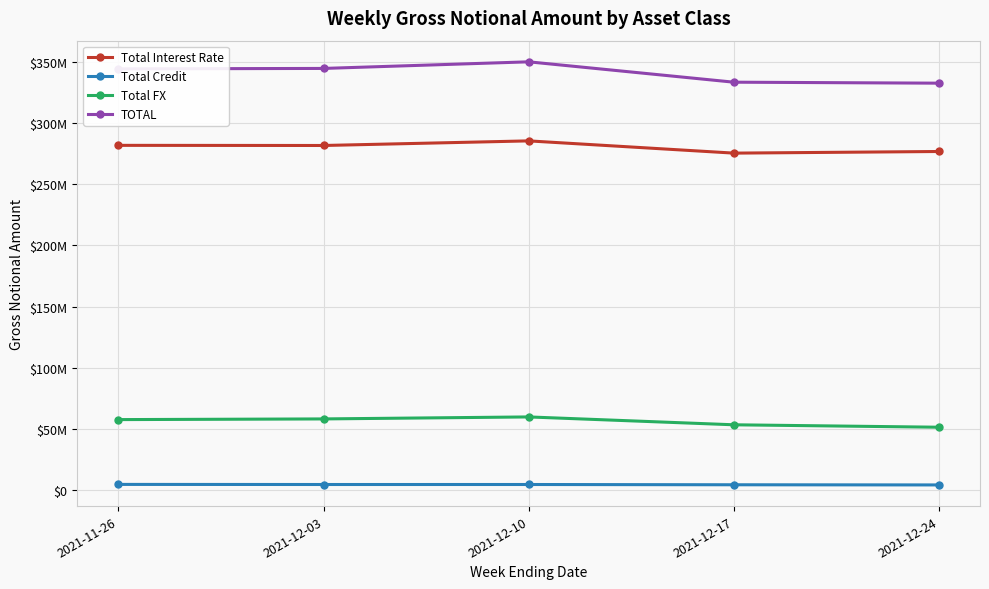

Reading right to left, what are all the values shown in this chart?

Total Interest Rate: 2021-12-24=276809393	2021-12-17=275480096	2021-12-10=285481439	2021-12-03=281717541	2021-11-26=281831045
Total Credit: 2021-12-24=4339265	2021-12-17=4474174	2021-12-10=4694586	2021-12-03=4686669	2021-11-26=4768030
Total FX: 2021-12-24=51493007	2021-12-17=53487155	2021-12-10=59909053	2021-12-03=58281718	2021-11-26=57725267
TOTAL: 2021-12-24=332641664	2021-12-17=333441425	2021-12-10=350085078	2021-12-03=344685928	2021-11-26=344324342